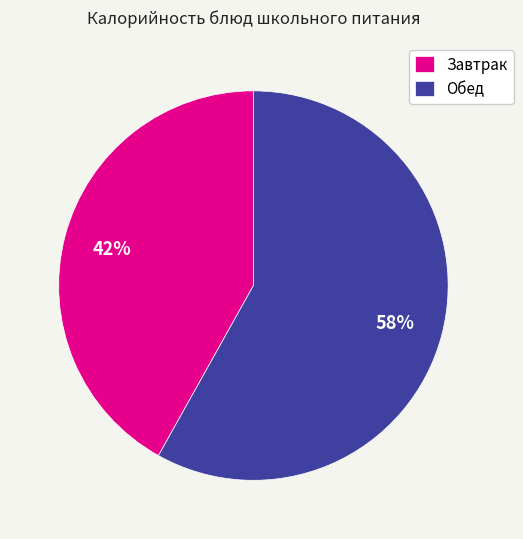

To the nearest percent, what is the difference between the largest and smallest slice percentages?

16%